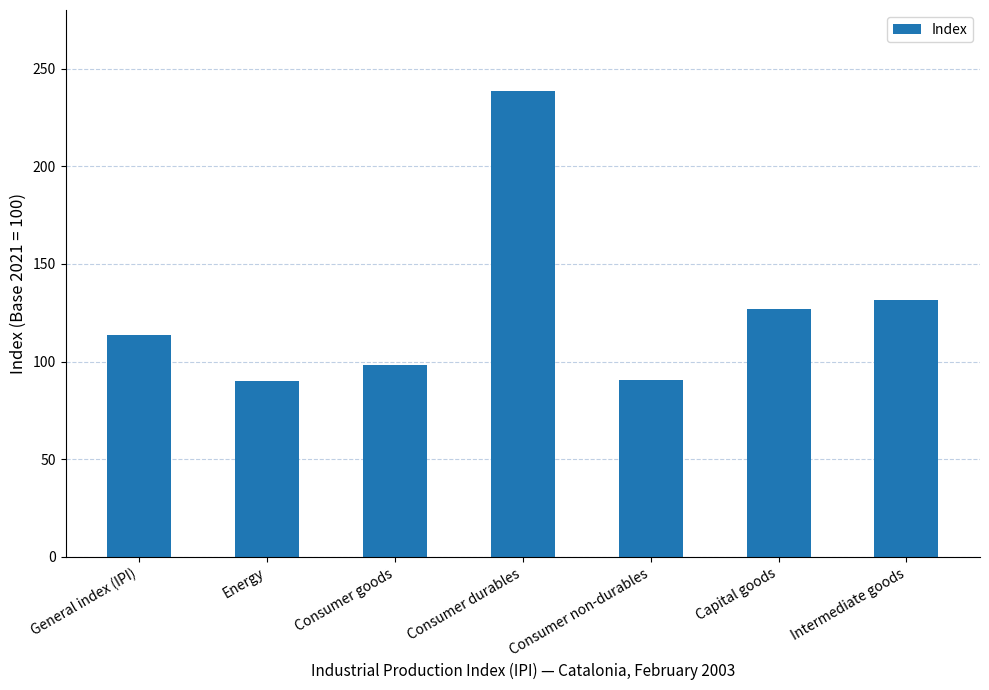

What is the difference between the maximum and minimum values?

148.9